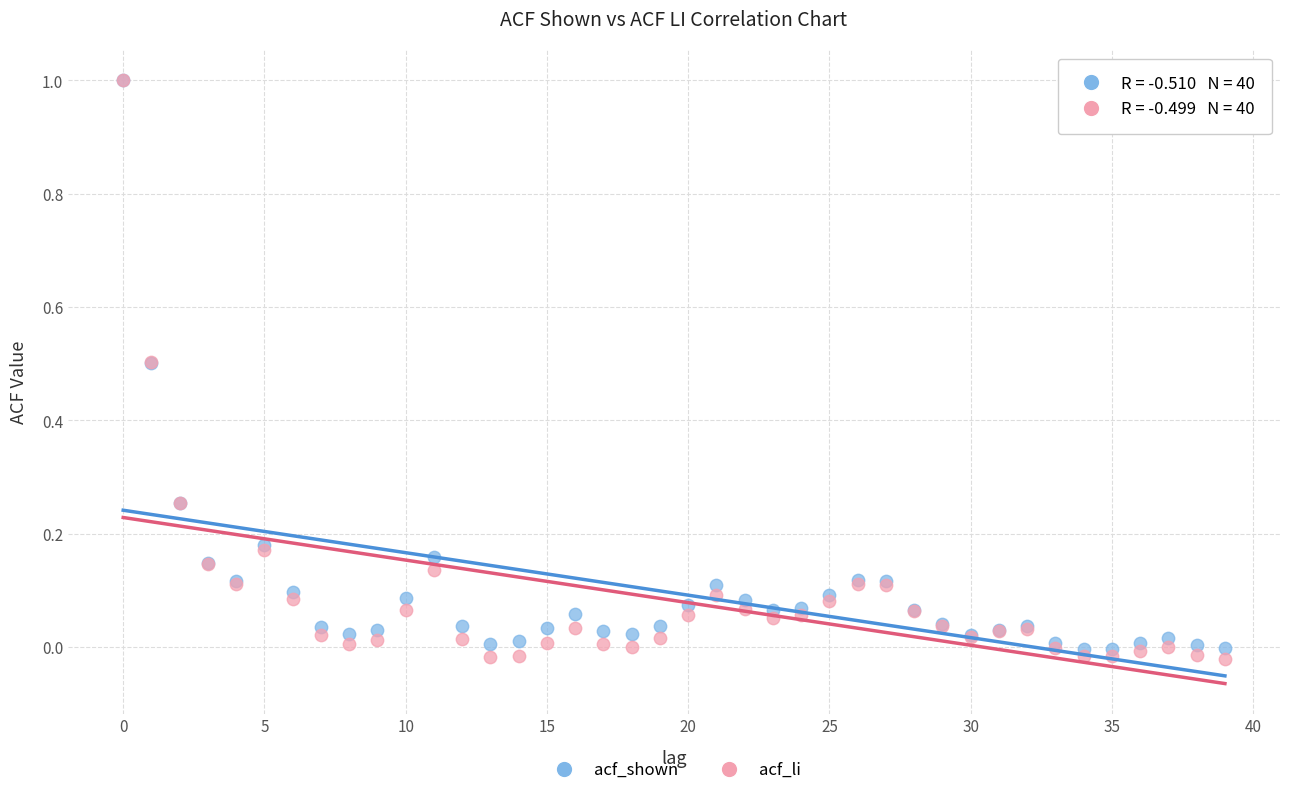

What are all the series names shown in the legend?

acf_shown, acf_li